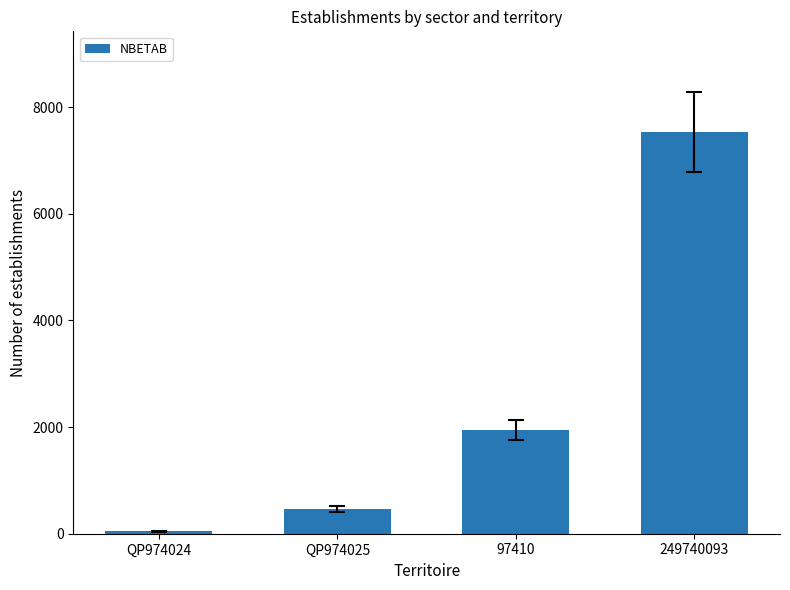

Approximately how many times larger is the value at 97410 compared to QP974024?

44.0